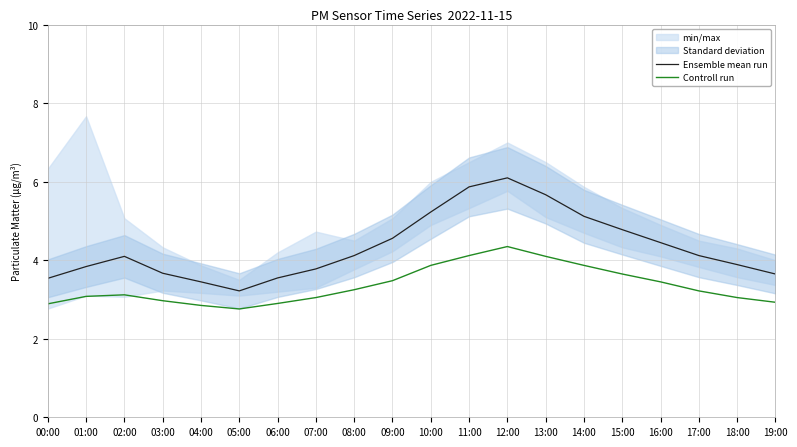

Rank the series by their average value, from lowest to highest.

Controll run, Ensemble mean run